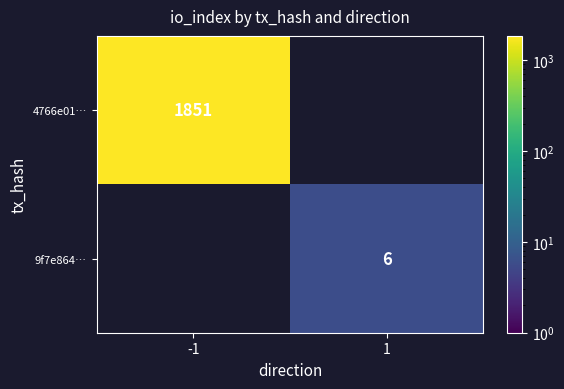

The 9f7e864… series shows 3 at 1. True or false?

False